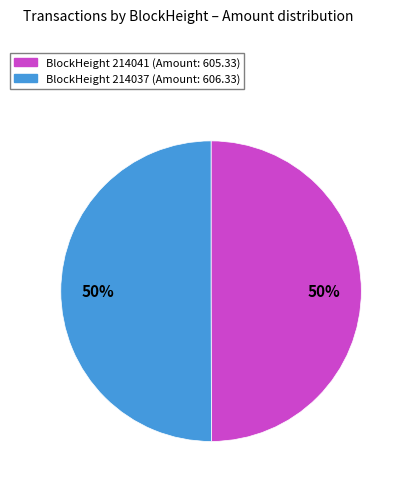

To the nearest percent, what is the average slice percentage?

50%